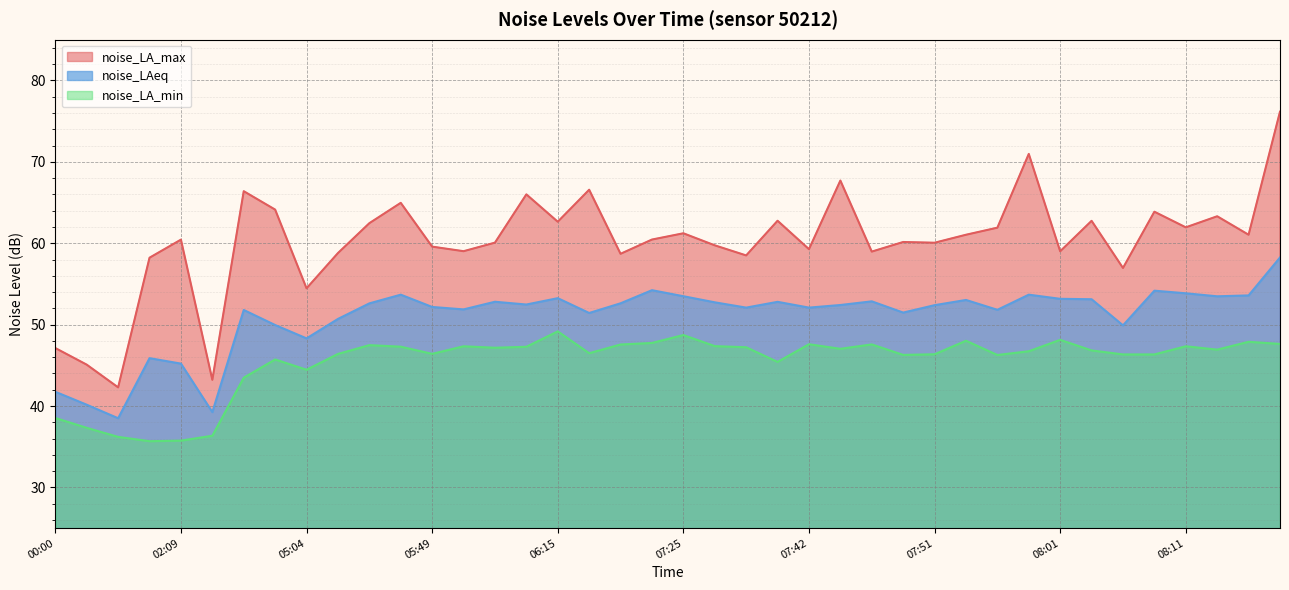

List the labels in order of noise_LAeq value, smallest first.

01:59, 03:08, 00:08, 00:00, 02:09, 02:07, 05:04, 08:06, 04:45, 05:07, 06:50, 07:49, 04:37, 07:56, 05:51, 07:29, 07:42, 05:49, 07:51, 07:44, 06:01, 05:29, 07:15, 07:27, 07:39, 05:53, 07:47, 07:54, 08:04, 08:01, 06:15, 08:13, 07:25, 08:16, 05:44, 07:59, 08:11, 08:08, 07:17, 08:18